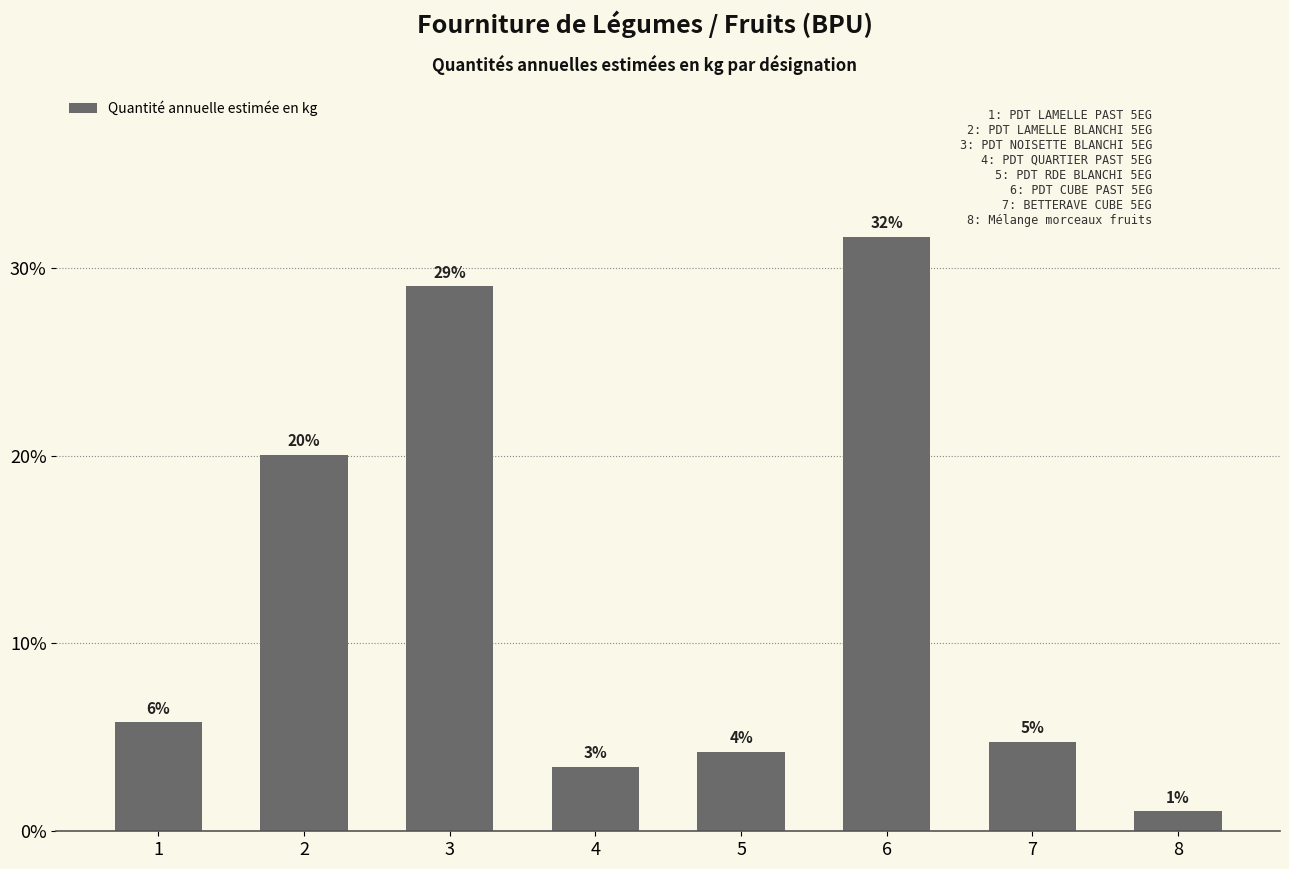

Approximately how many times larger is the value at 6 compared to 4?

9.2